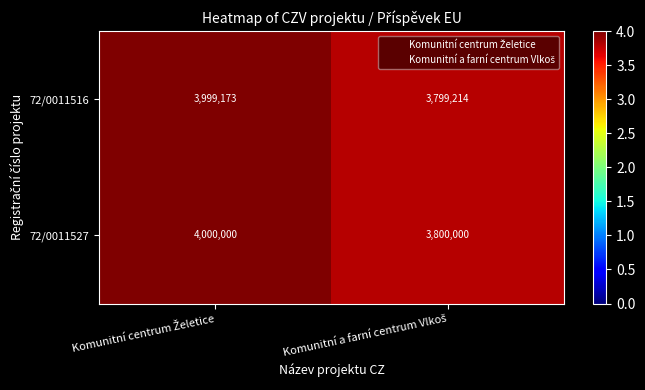

What is the smallest value displayed?

3799214